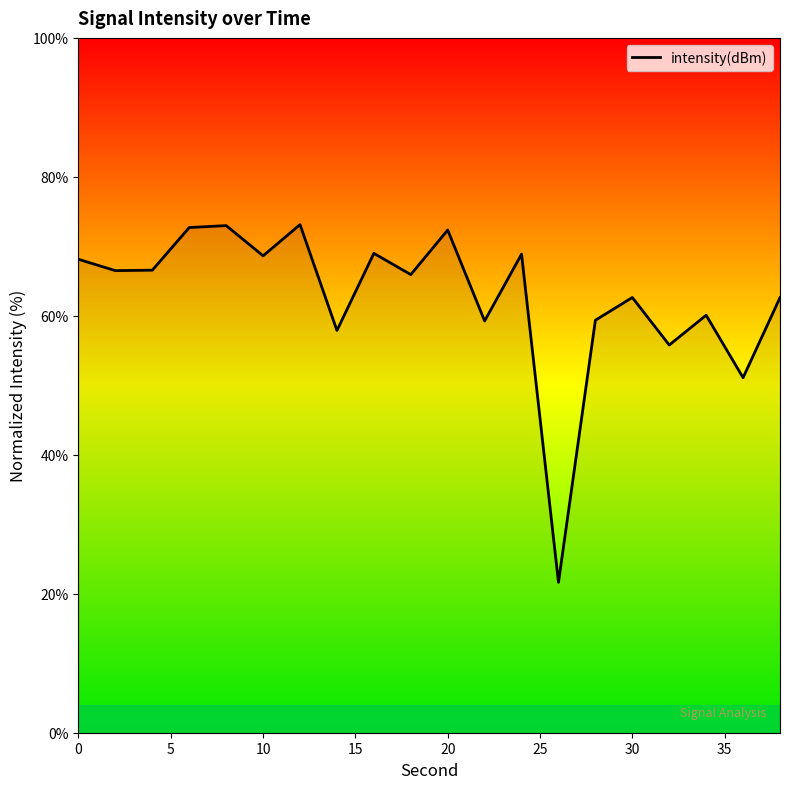

What is the greatest value displayed?

73.1